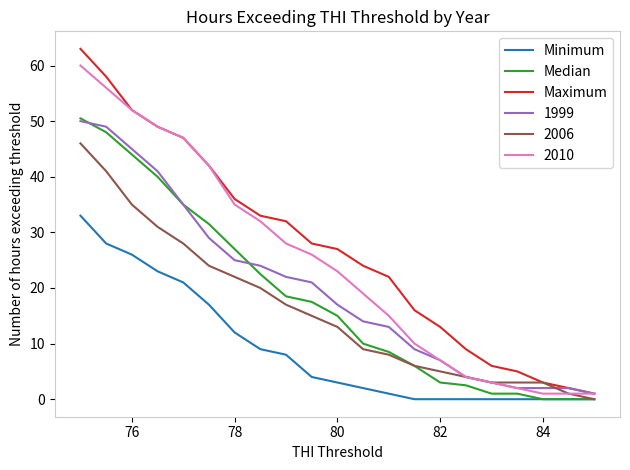

What is the maximum value for 2010?

60.0